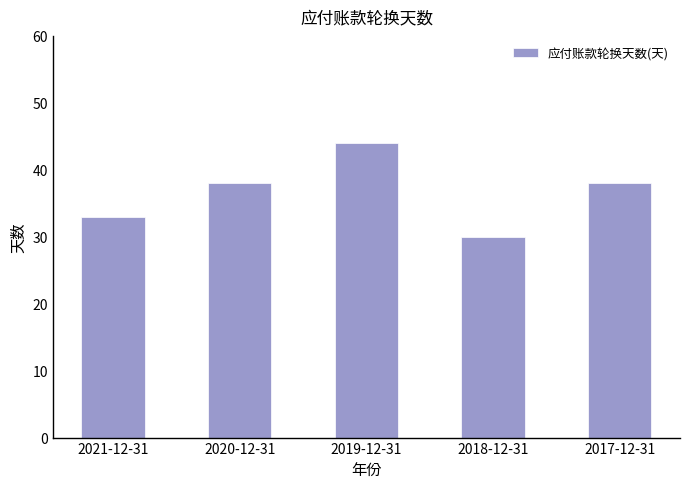

Which category has the lowest value across all series?

2018-12-31